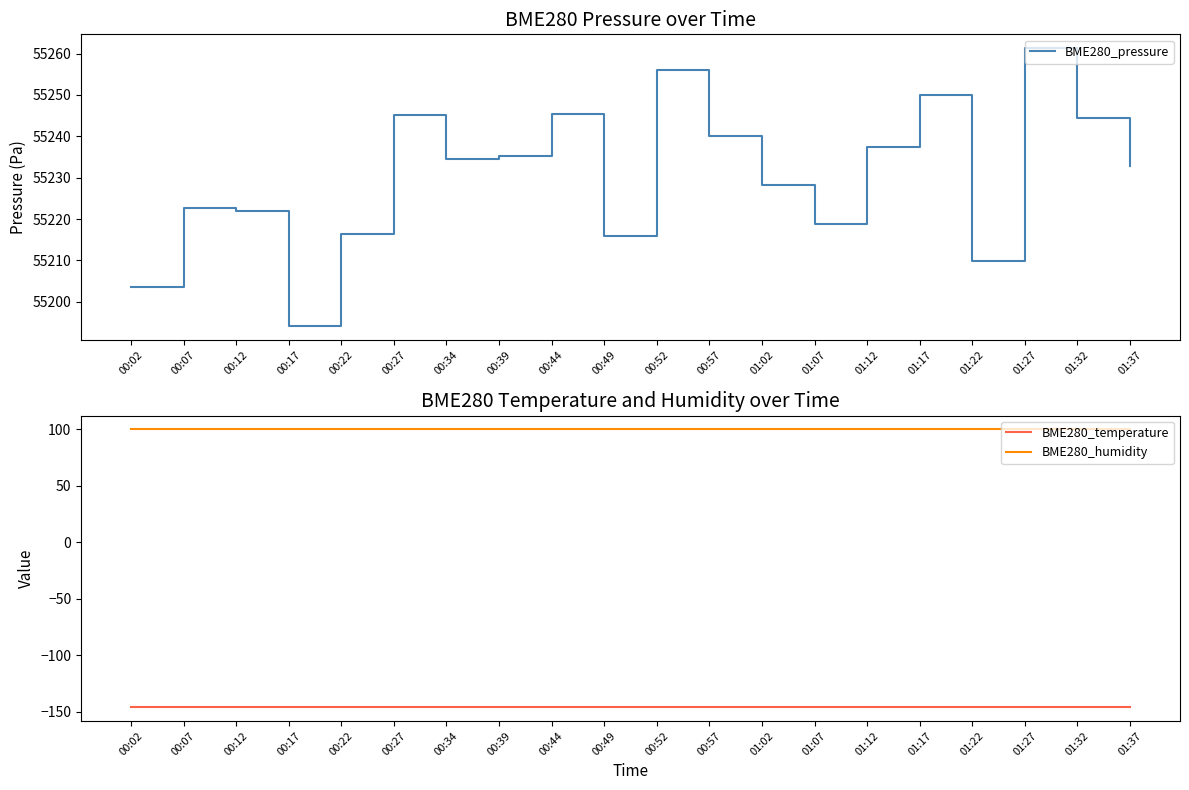

At which label does BME280_temperature reach its minimum?

00:02